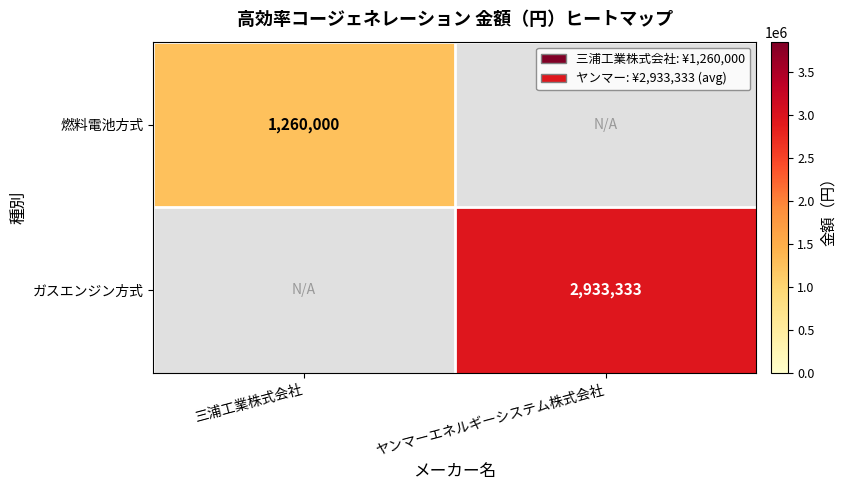

True or false: ガスエンジン方式 has a value of 2933333 at ヤンマーエネルギーシステム株式会社.

True